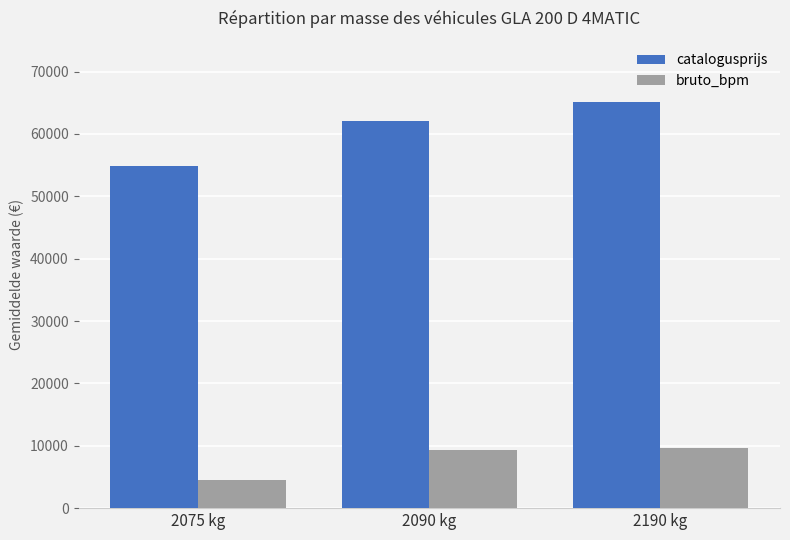

How many catalogusprijs values are between 54895 and 65166?

3